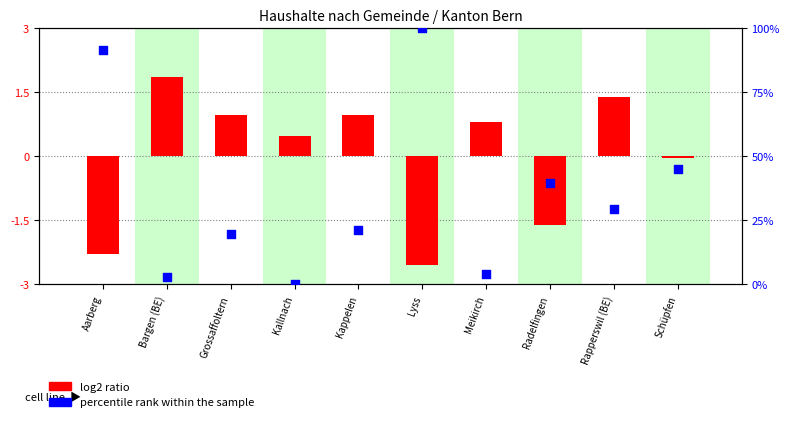

What is the total value across all series at Schüpfen?

45.0